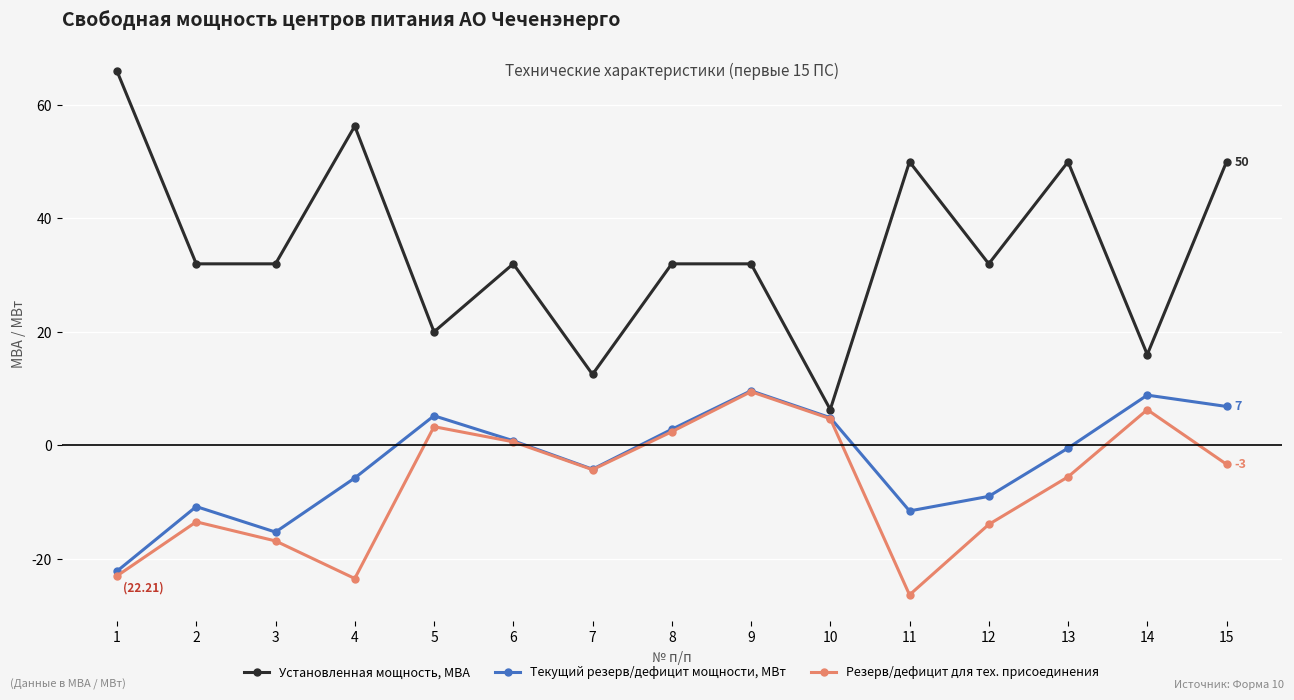

What is the average value of the Установленная мощность, МВА series?

34.6